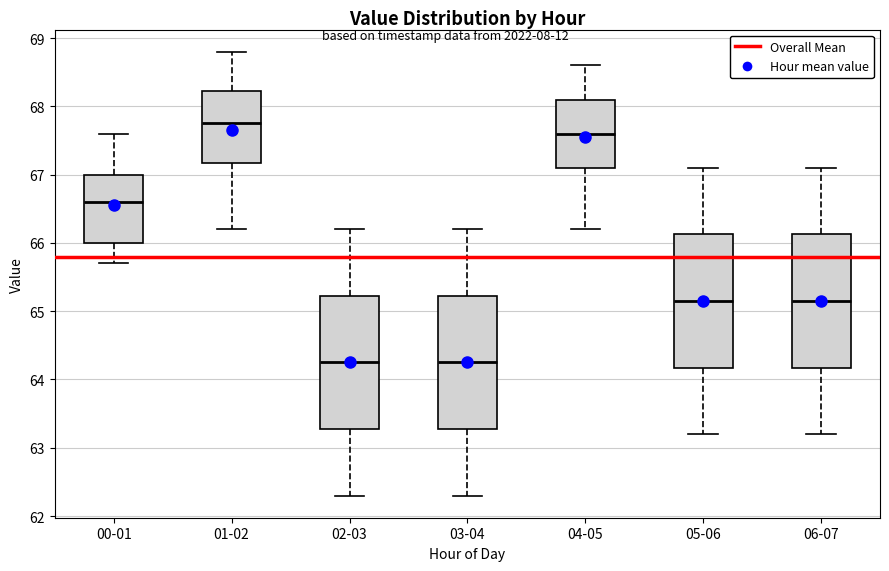

Reading left to right, transcribe this box plot: for each box, give where its median line is, the range the box spans, and where its two whiskers end, as read against the y-axis. The values are not printed on the chart, so give them approximately, as read against the axis.

00-01: median 66.6, box 66.0 to 67.0, whiskers 65.7 to 67.6
01-02: median 67.8, box 67.2 to 68.2, whiskers 66.2 to 68.8
02-03: median 64.3, box 63.3 to 65.2, whiskers 62.3 to 66.2
03-04: median 64.3, box 63.3 to 65.2, whiskers 62.3 to 66.2
04-05: median 67.6, box 67.1 to 68.1, whiskers 66.2 to 68.6
05-06: median 65.2, box 64.2 to 66.1, whiskers 63.2 to 67.1
06-07: median 65.2, box 64.2 to 66.1, whiskers 63.2 to 67.1